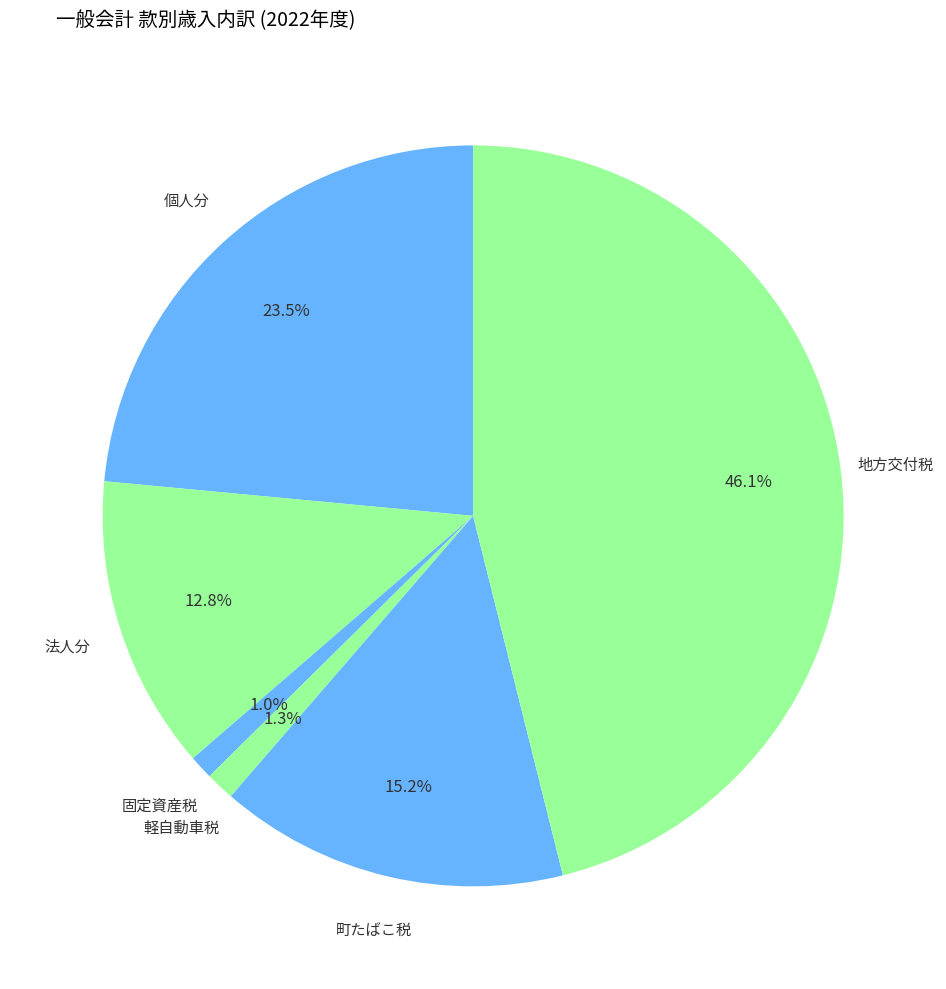

How many segments does this pie chart have?

6